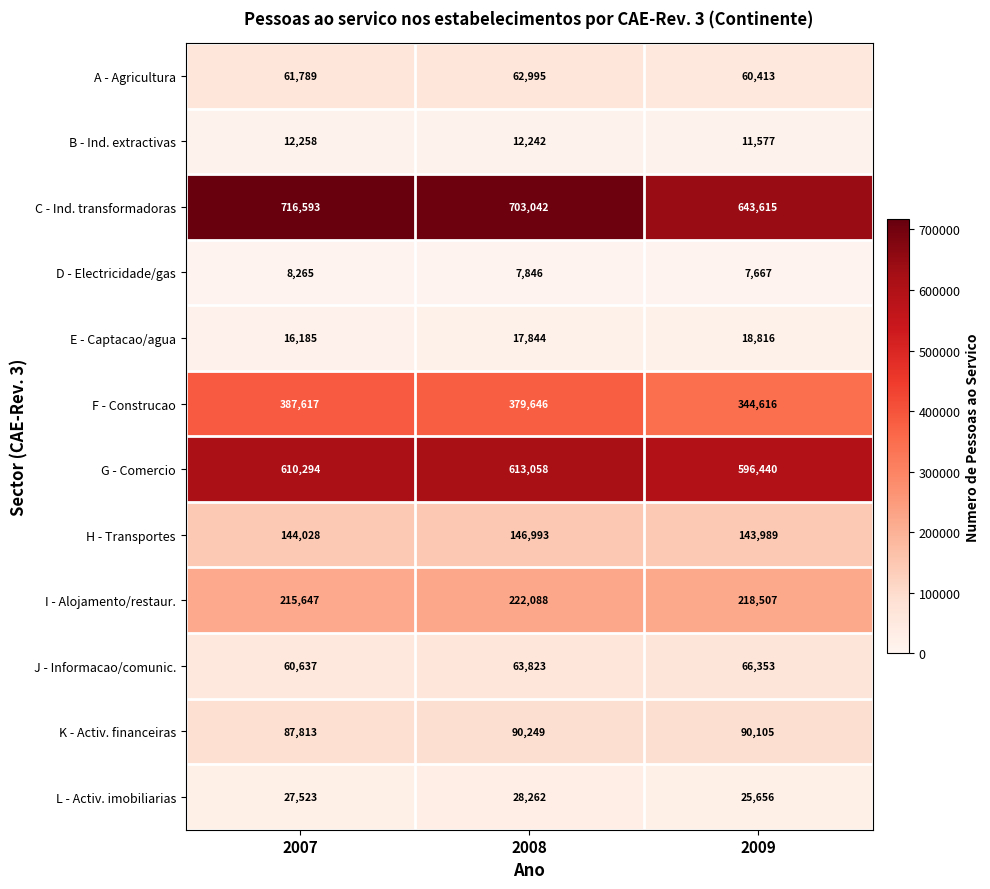

How many categories are shown in the chart?

3